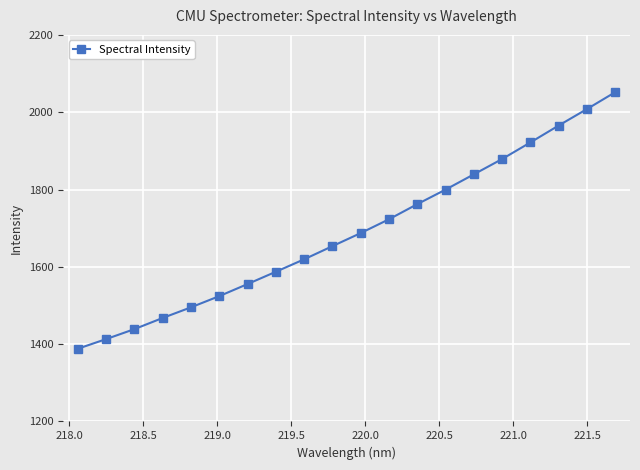

What is the difference between the second highest and second lowest values?

595.1